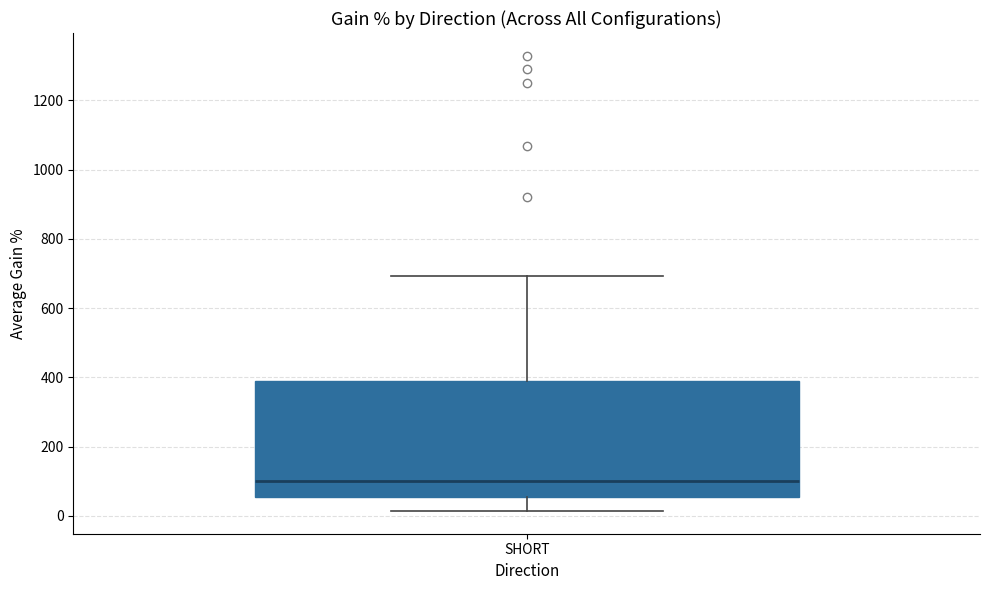

Transcribe this box plot: give where the median line is, the range the box spans, and where the two whiskers end, as read against the y-axis. The values are not printed on the chart, so give them approximately, as read against the axis.

median 100, box 60 to 380, whiskers 20 to 700